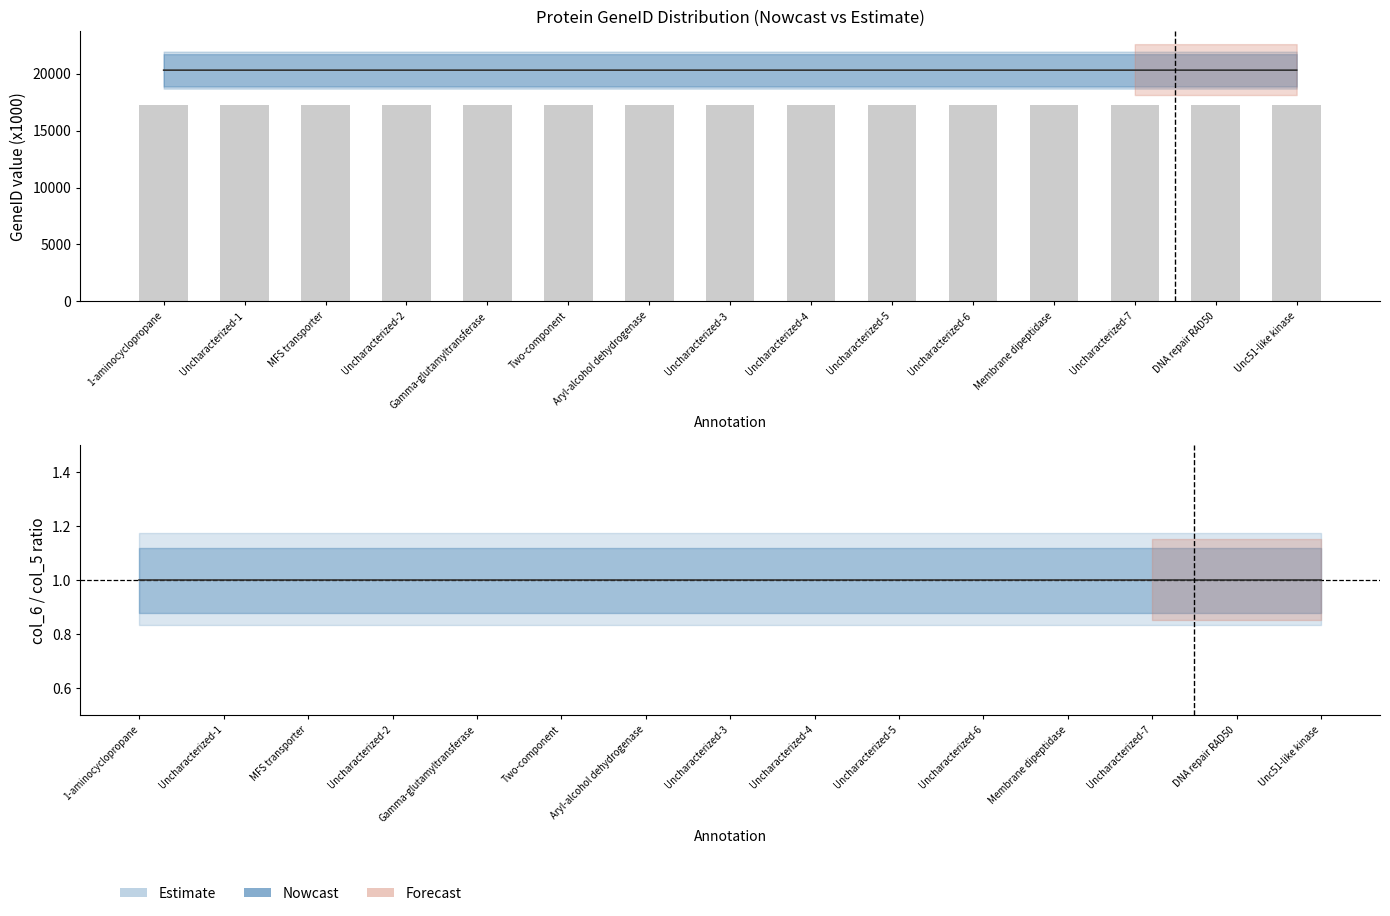

Which category has the lowest value in the col_6_vals series?

1-aminocyclopropane